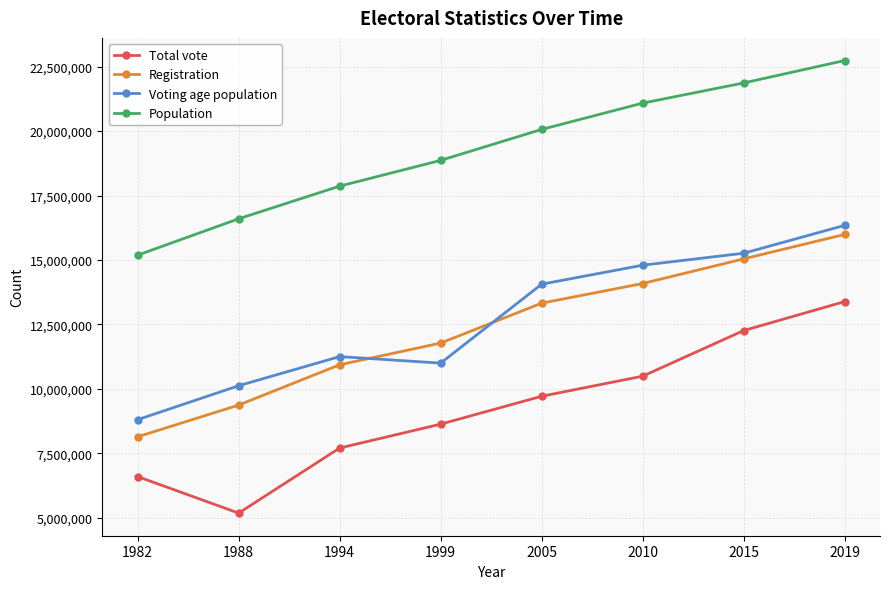

What is the difference between the maximum and minimum values in the Registration series?

7847081